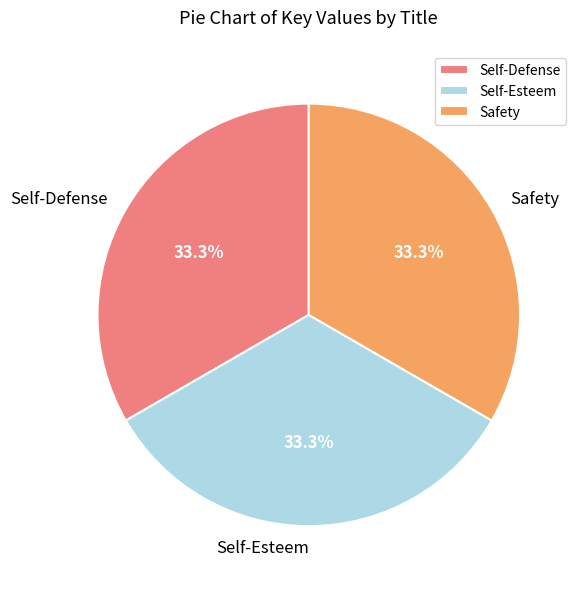

To the nearest percent, what is the average slice percentage?

33%